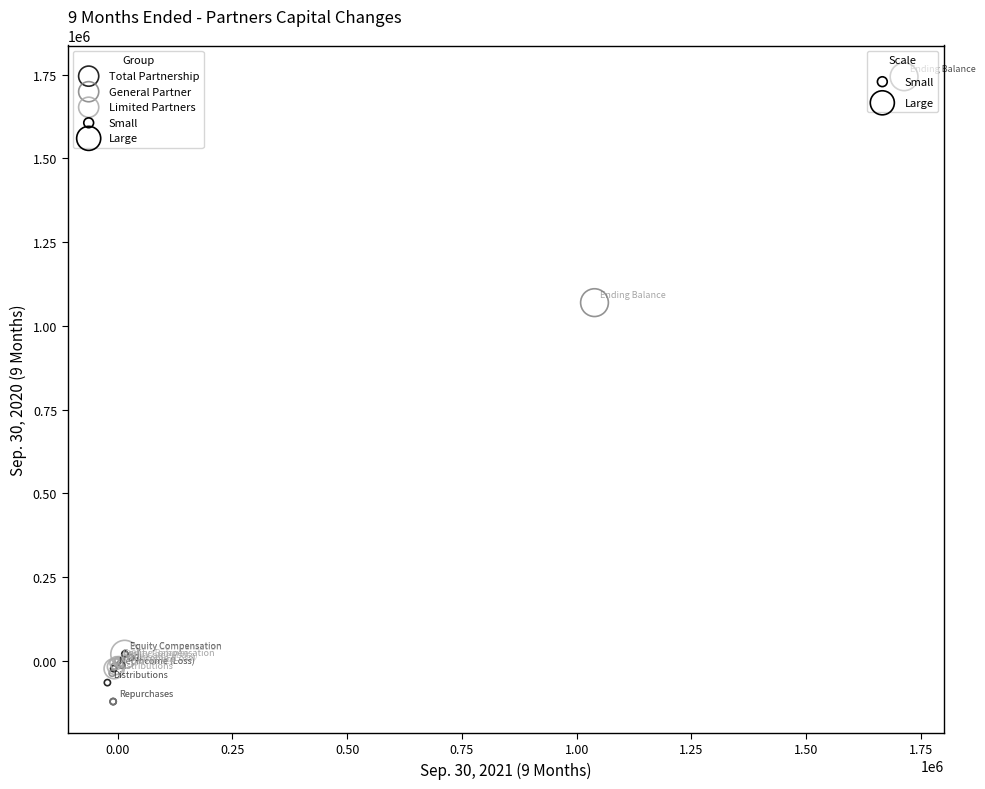

Which series has the widest spread of Y values?

Total Partnership